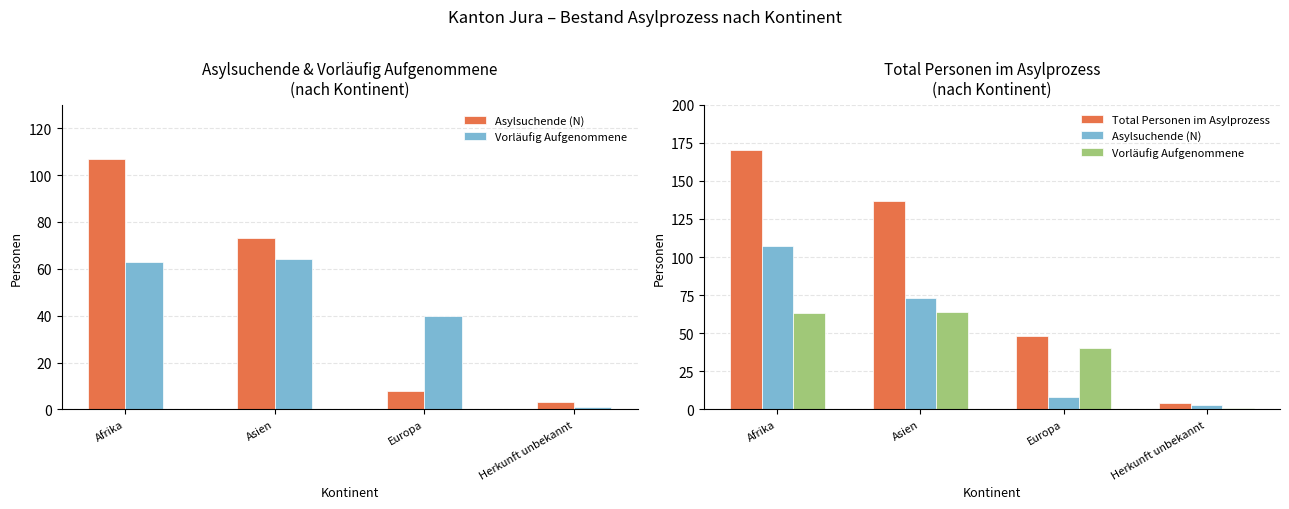

Which series has the largest total across all categories?

Total Personen im Asylprozess